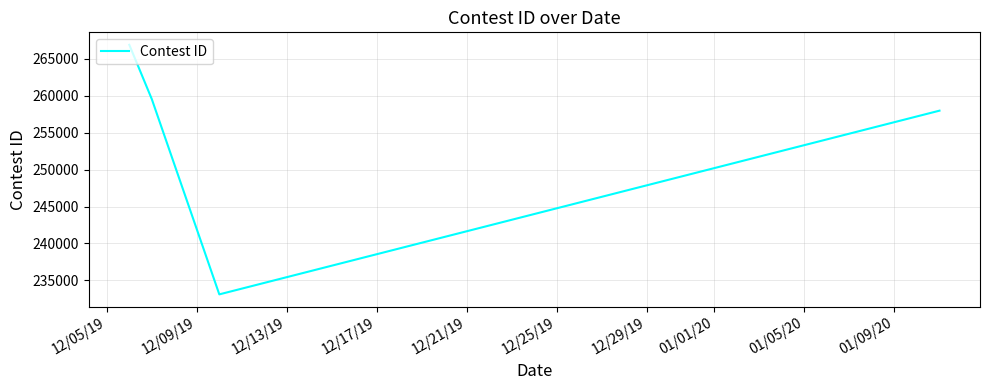

What is the smallest value displayed?

233117